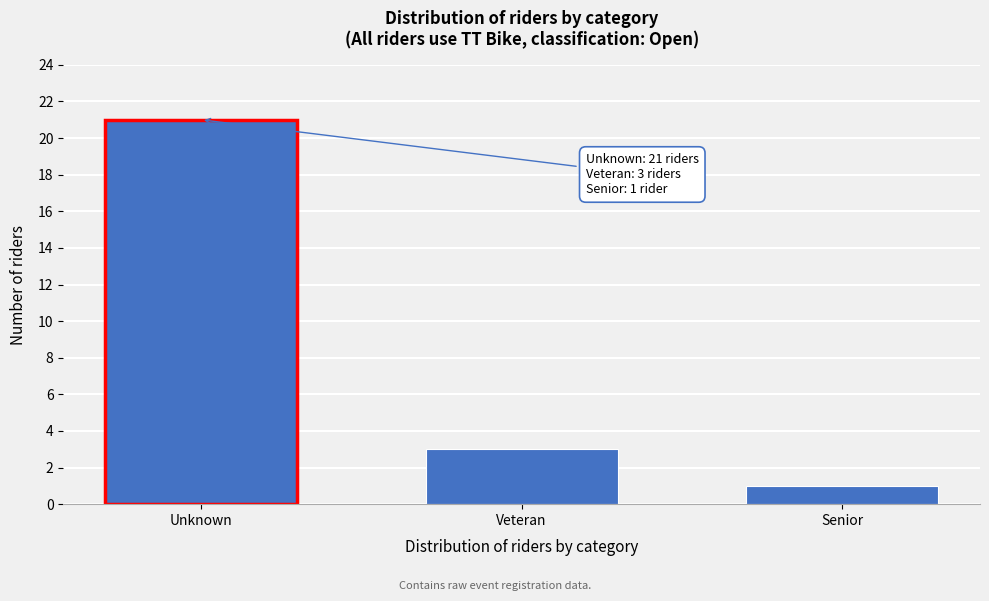

Reading right to left, extract all data points from this chart.

Senior=1	Veteran=3	Unknown=21